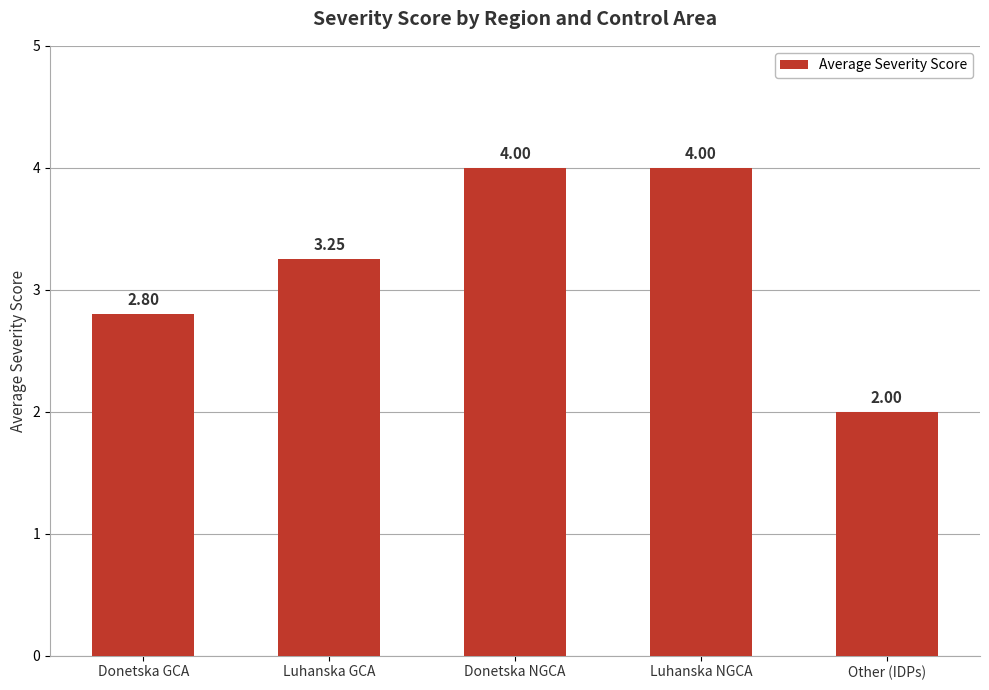

Approximately how many times larger is the value at Other (IDPs) compared to Donetska NGCA?

0.5